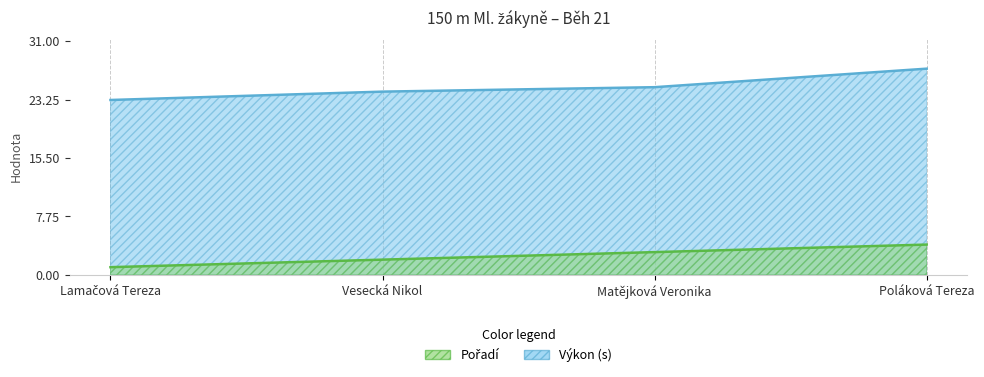

How many data points in Pořadí are above 3?

1